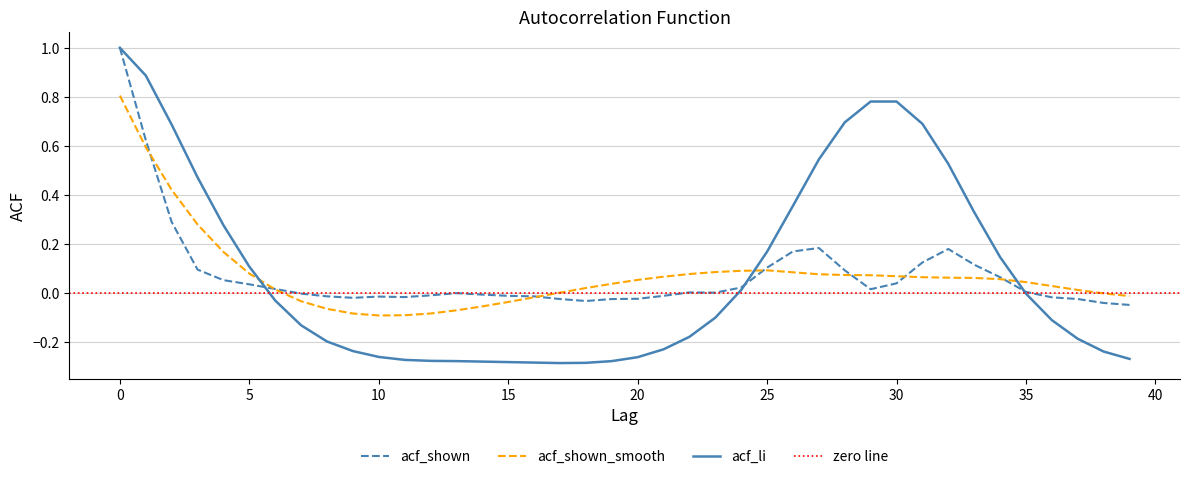

Which series changed the most between 8 and 16?

acf_li